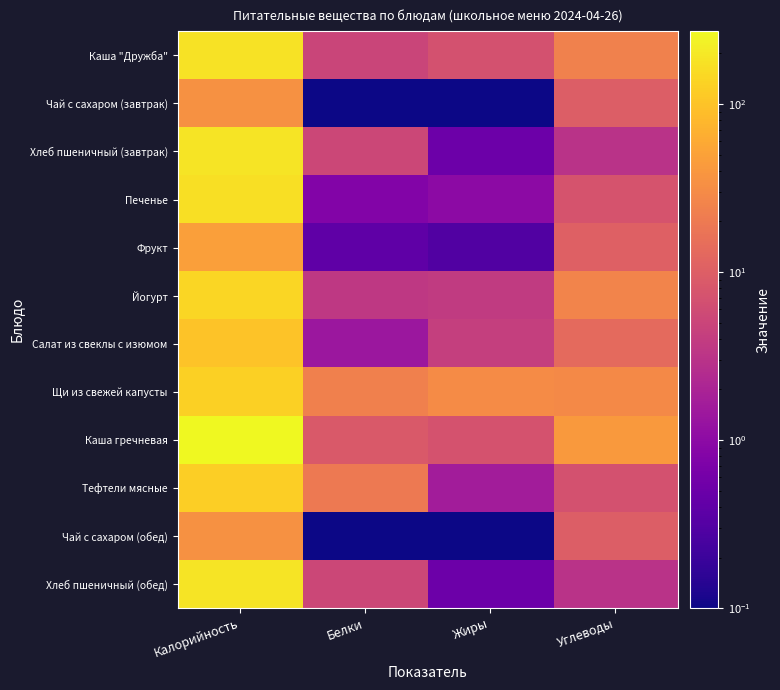

Reading left to right, what are all the values shown in this chart?

Каша "Дружба": Калорийность=178.0	Белки=5.0	Жиры=6.9	Углеводы=23.9
Чай с сахаром (завтрак): Калорийность=35.0	Белки=0.1	Жиры=0.0	Углеводы=9.9
Хлеб пшеничный (завтрак): Калорийность=186.0	Белки=5.3	Жиры=0.5	Углеводы=3.0
Печенье: Калорийность=166.8	Белки=0.8	Жиры=1.0	Углеводы=7.4
Фрукт: Калорийность=47.0	Белки=0.4	Жиры=0.3	Углеводы=10.3
Йогурт: Калорийность=145.2	Белки=3.5	Жиры=3.7	Углеводы=25.5
Салат из свеклы с изюмом: Калорийность=97.9	Белки=1.4	Жиры=4.3	Углеводы=13.3
Щи из свежей капусты: Калорийность=128.0	Белки=23.1	Жиры=30.3	Углеводы=28.5
Каша гречневая: Калорийность=270.5	Белки=8.6	Жиры=7.2	Углеводы=41.2
Тефтели мясные: Калорийность=123.6	Белки=20.1	Жиры=1.6	Углеводы=7.0
Чай с сахаром (обед): Калорийность=35.0	Белки=0.1	Жиры=0.0	Углеводы=9.9
Хлеб пшеничный (обед): Калорийность=186.0	Белки=5.3	Жиры=0.5	Углеводы=3.0